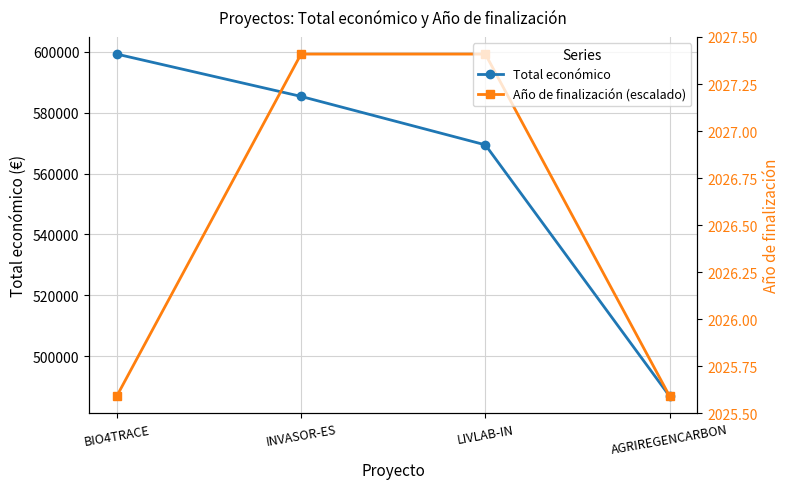

What are all the series names shown in the legend?

Total económico, Año de finalización (escalado), Año de finalización